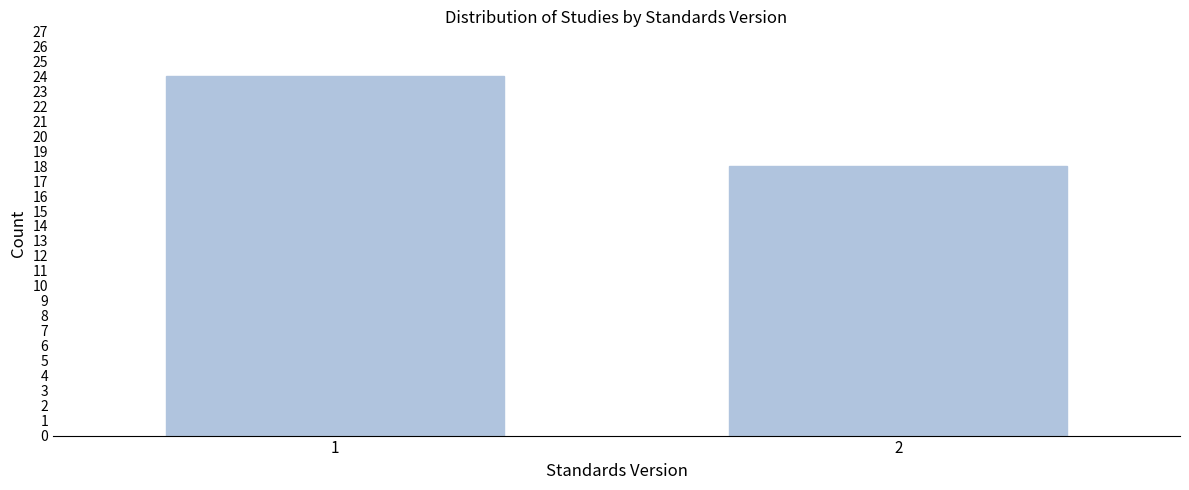

Reading left to right, extract all data points from this chart.

1=24	2=18